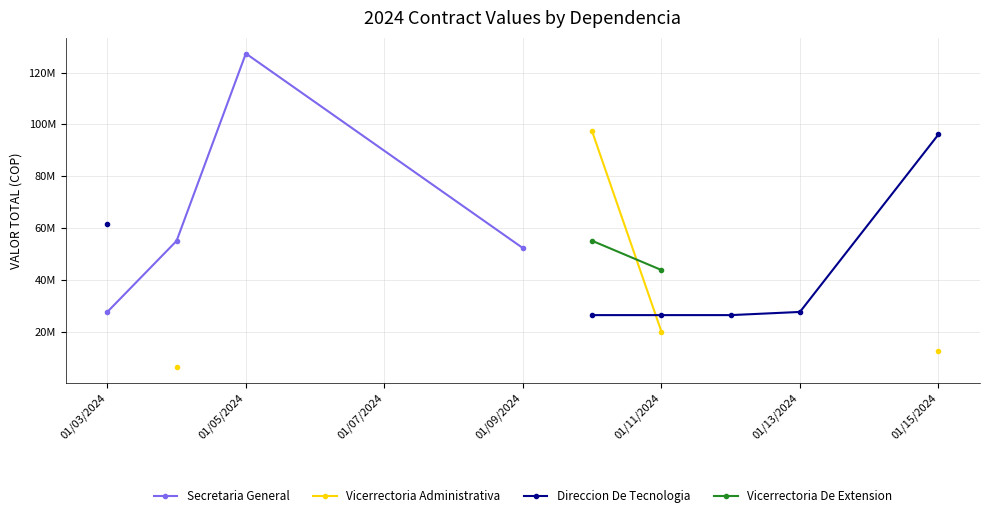

True or false: Vicerrectoria Administrativa has more than 0 interior local peaks.

False